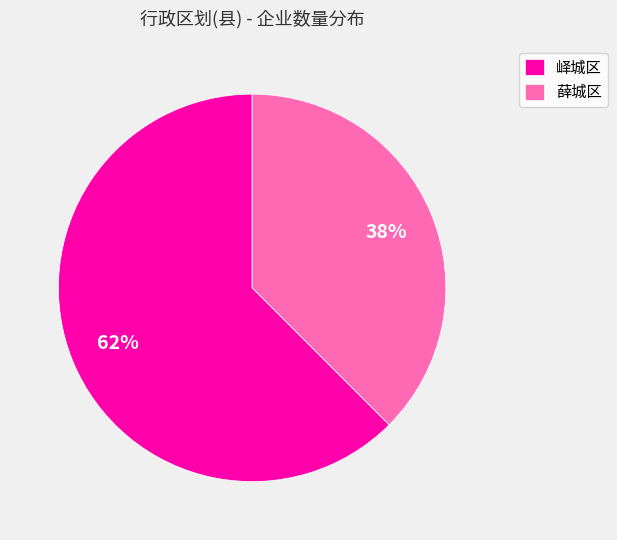

True or false: 薛城区 accounts for 30% of the total.

False